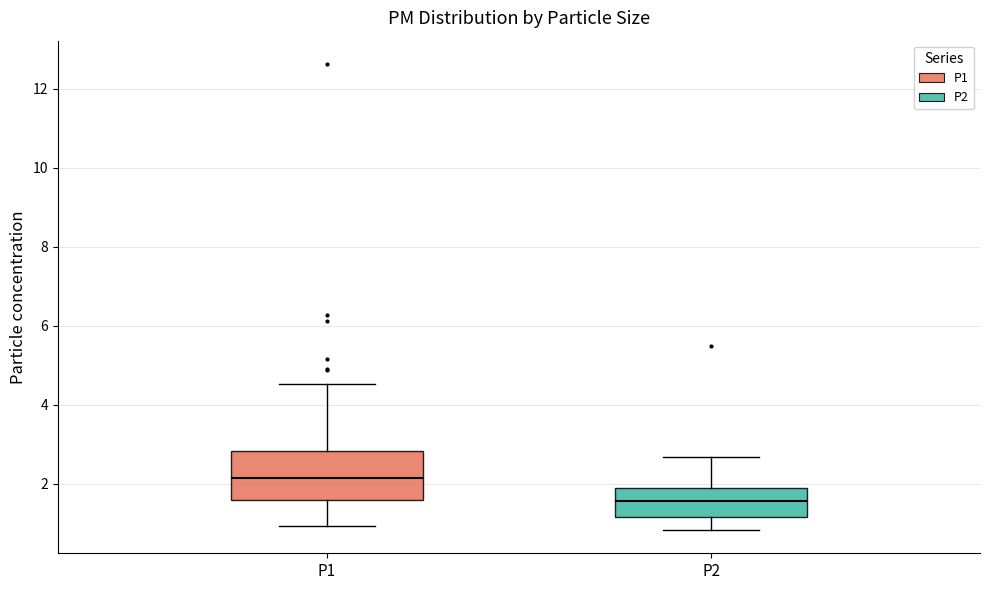

Reading left to right, read every box against the y-axis: the position of its median line, the range the box covers, and the ends of its whiskers. The values are not printed on the chart, so give them approximately, as read against the axis.

P1: median 2.2, box 1.6 to 2.8, whiskers 1.0 to 4.6
P2: median 1.6, box 1.2 to 2.0, whiskers 0.8 to 2.6